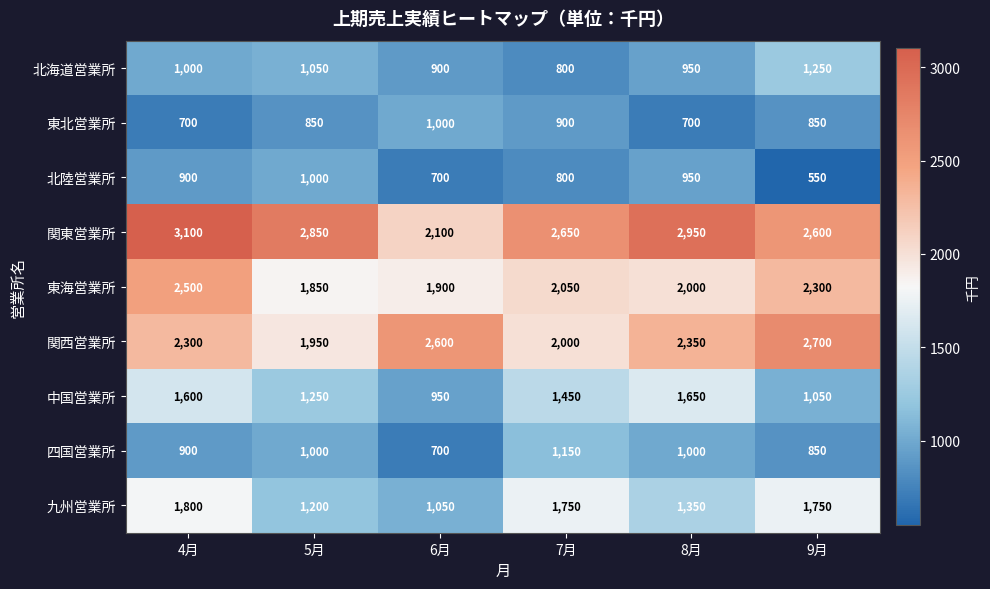

How many 北海道営業所 values are between 900 and 1050?

4